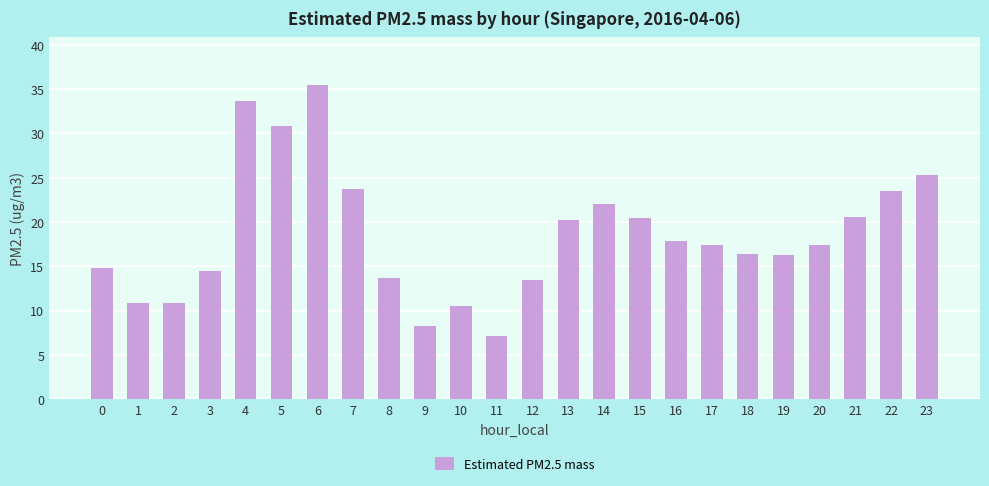

Where does the data first go above 17?

4